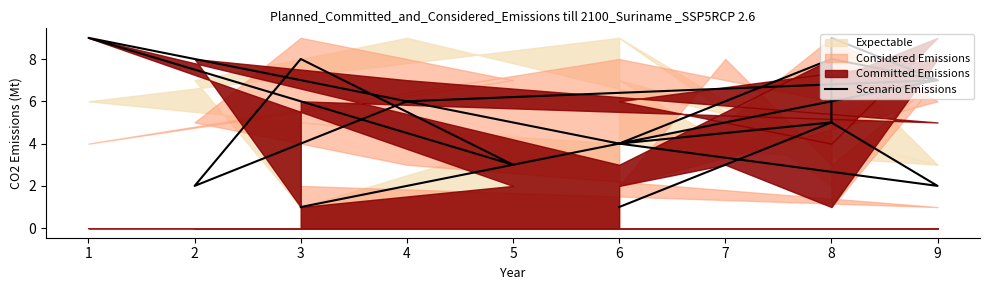

What is the difference between the maximum and minimum values?

8